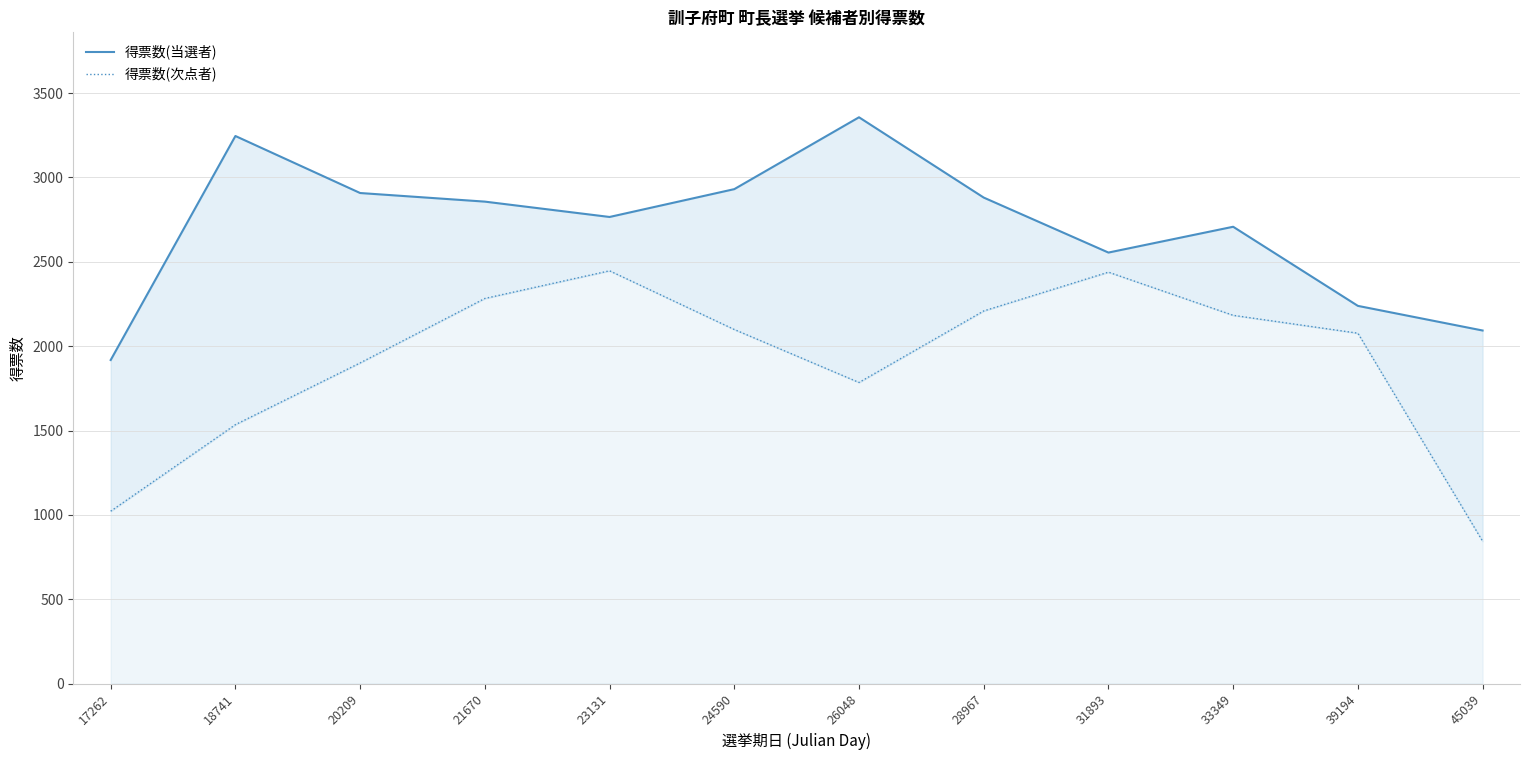

At which category does 得票数(当選者) reach its first local peak?

18741